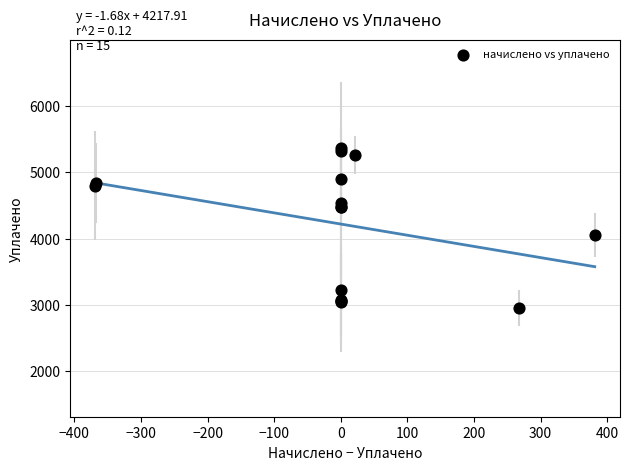

What Y value in the scatter plot is closest to 4156?

4054.7